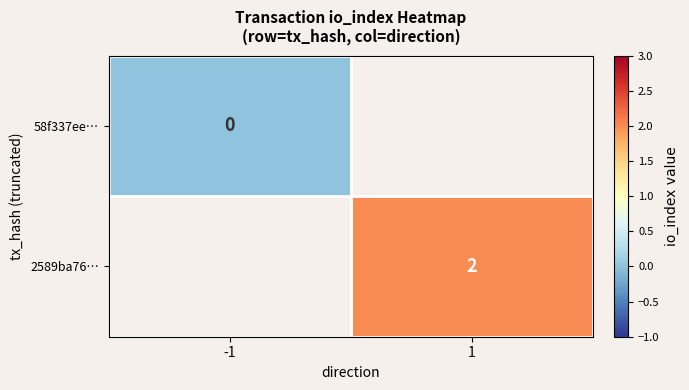

True or false: 2589ba76… has a value of 1 at 1.

False